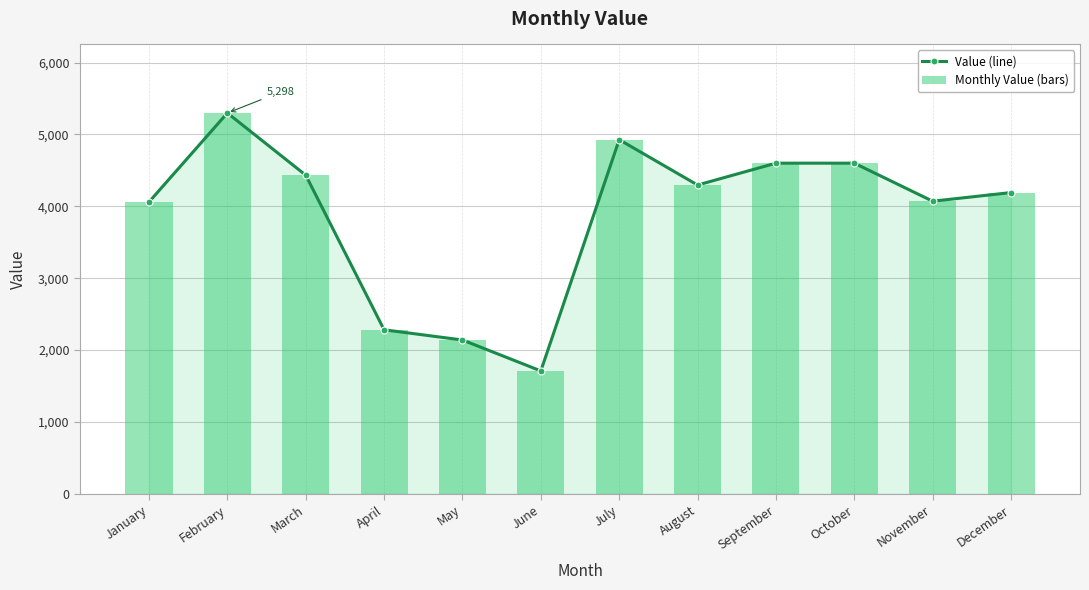

How many groups of bars are there?

12